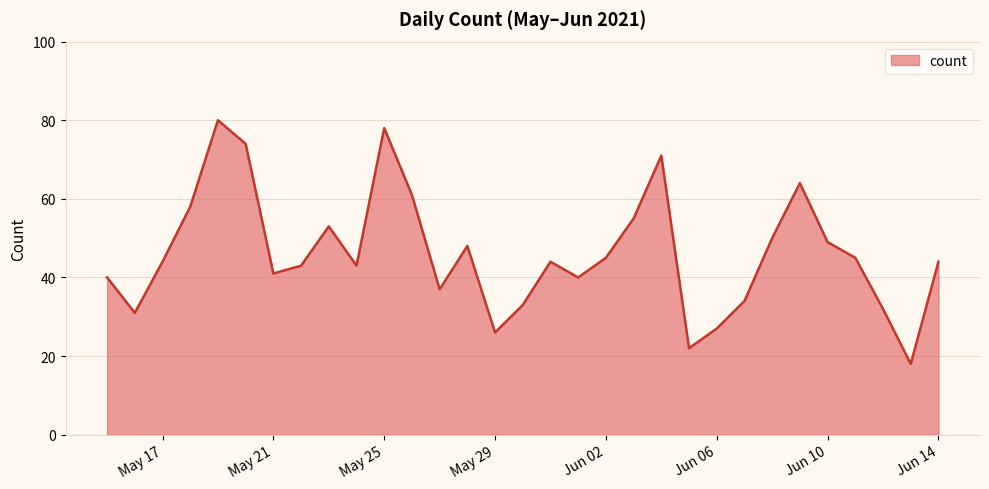

What is the difference between the maximum and minimum values?

62